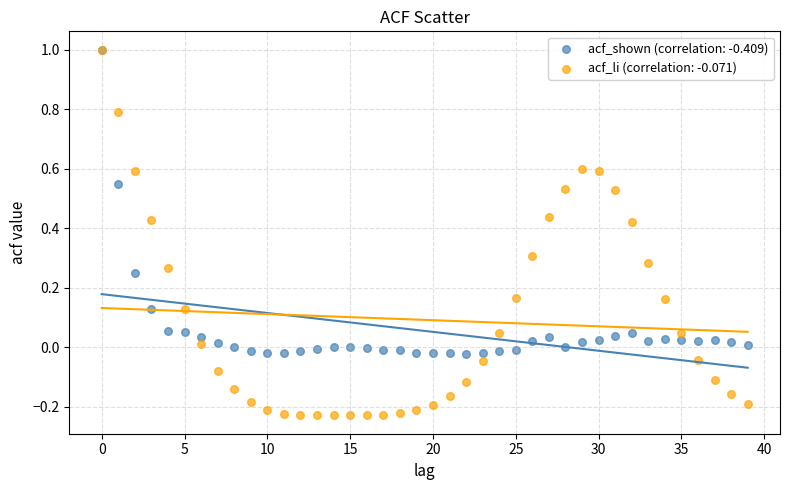

What are all the series names shown in the legend?

acf_shown (correlation: -0.409), acf_li (correlation: -0.071)